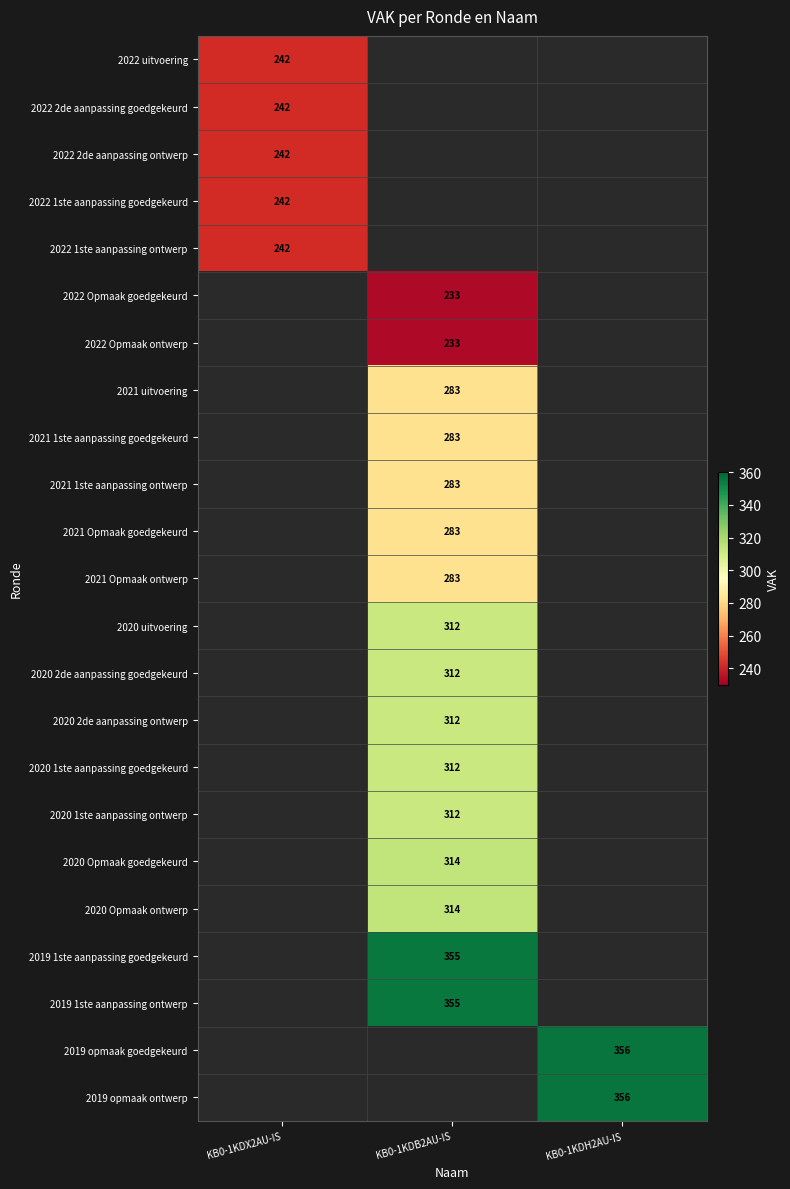

Is it true that 2020 Opmaak ontwerp equals 314 at KB0-1KDB2AU-IS?

True